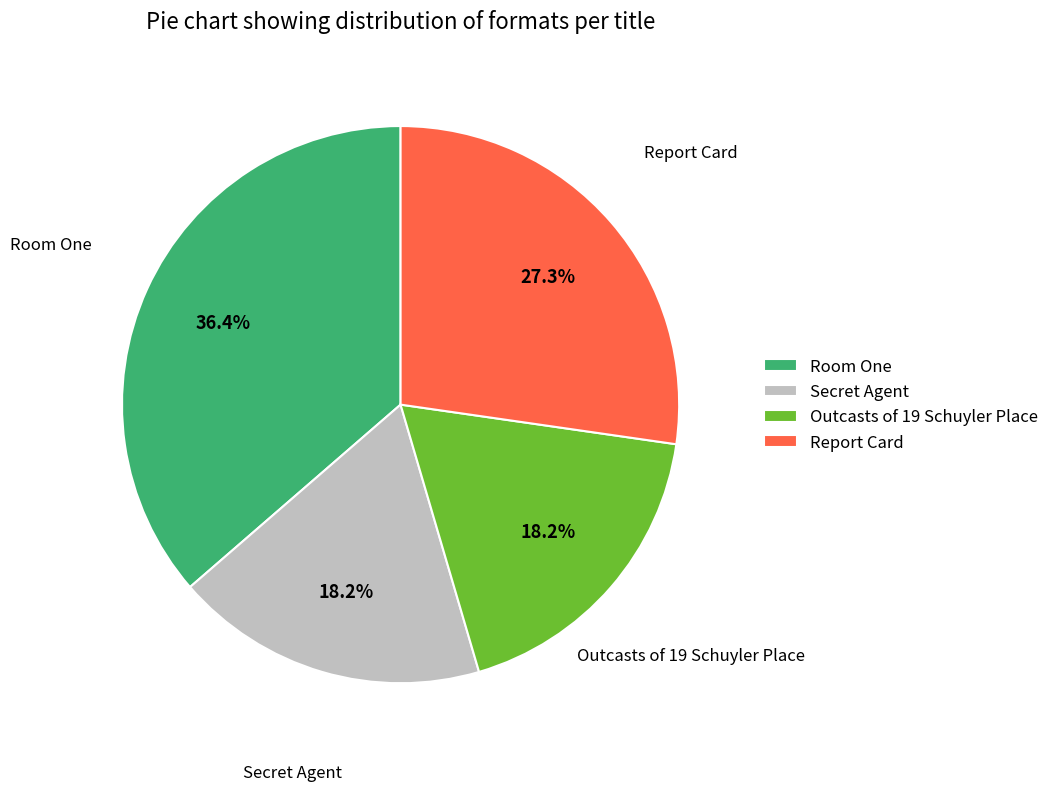

Count the number of slices in the pie.

4